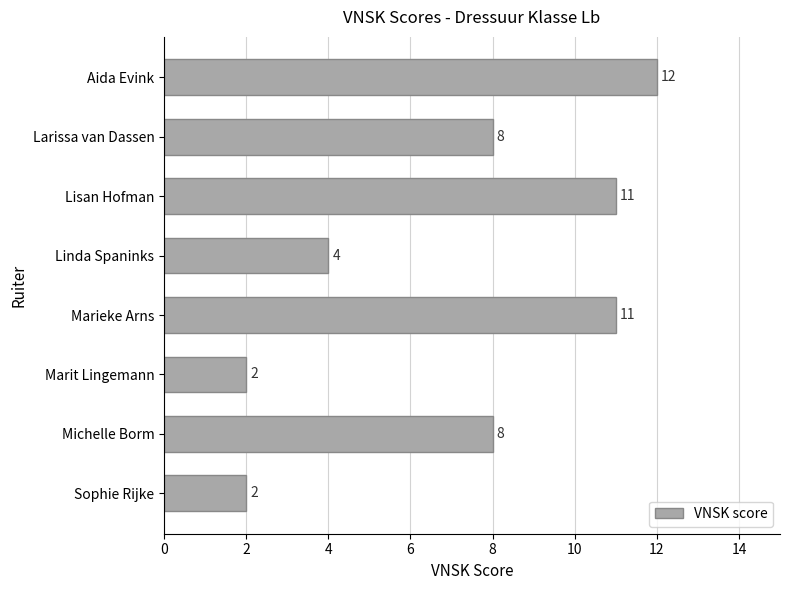

What is the change in value from Larissa van Dassen to Marieke Arns?

+3